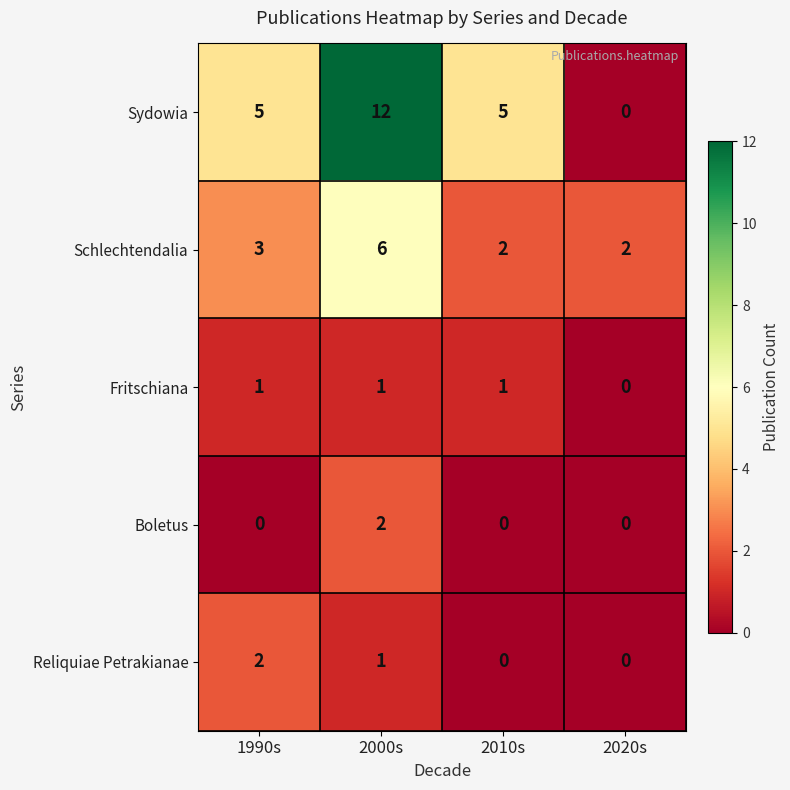

Rank the series at 1990s from lowest to highest value.

Boletus, Fritschiana, Reliquiae Petrakianae, Schlechtendalia, Sydowia